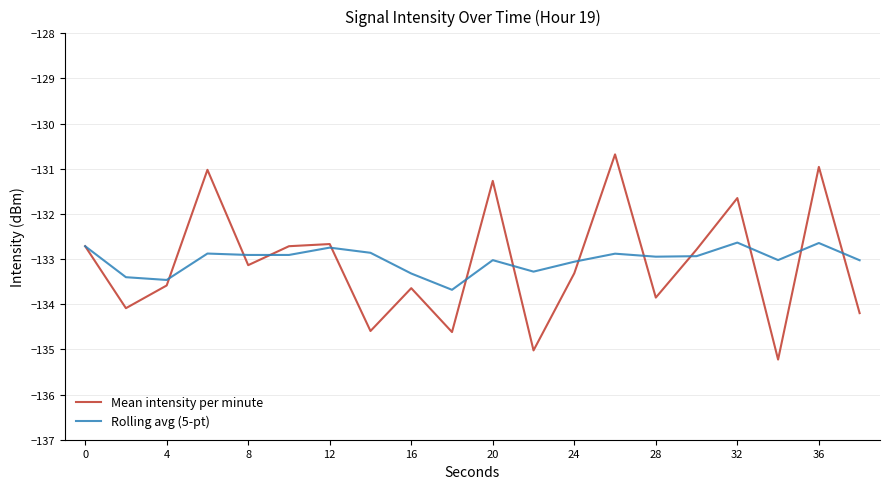

Which series has the largest range (max minus min)?

Mean intensity per minute